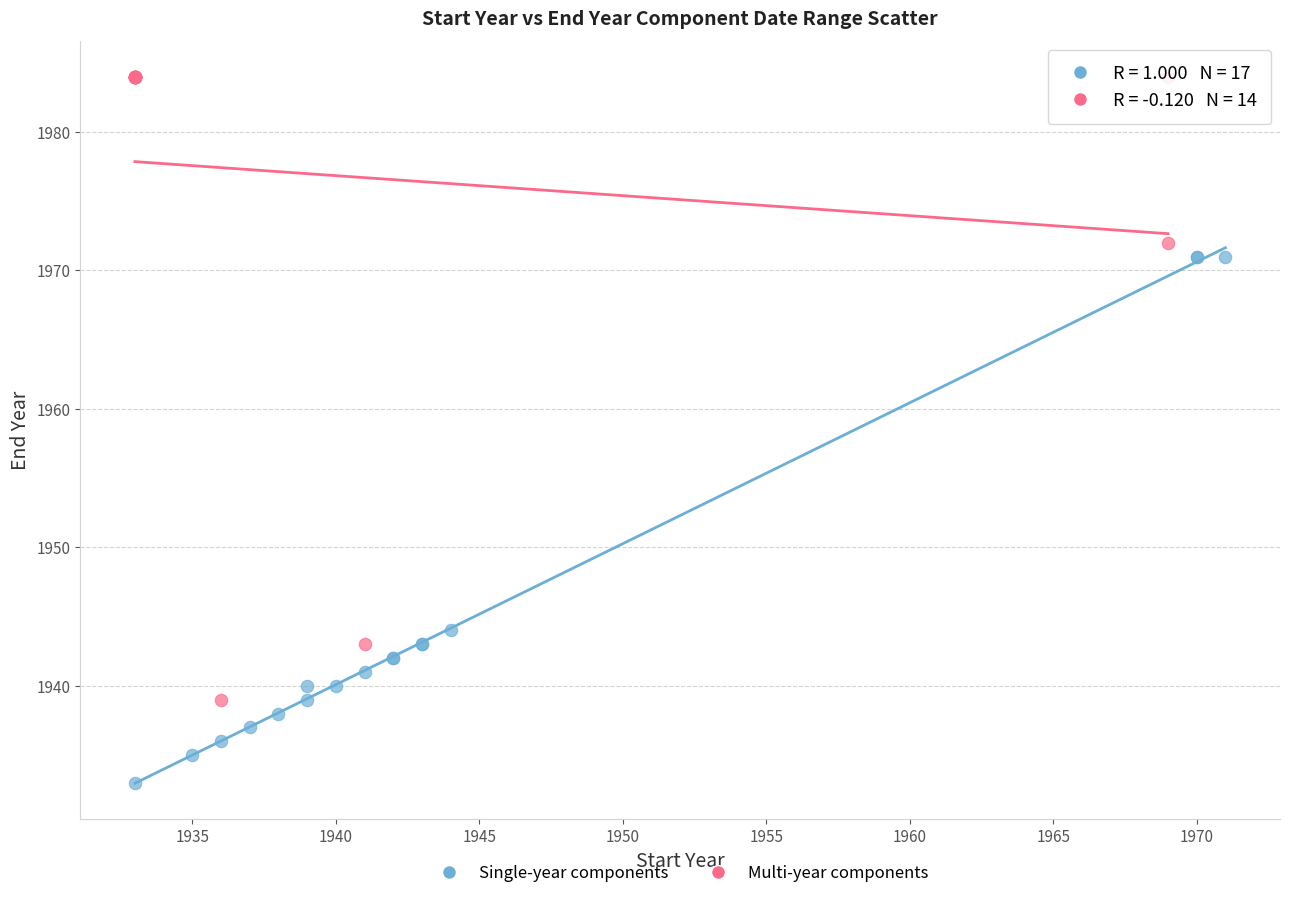

Which series has the widest spread of Y values?

Multi-year components